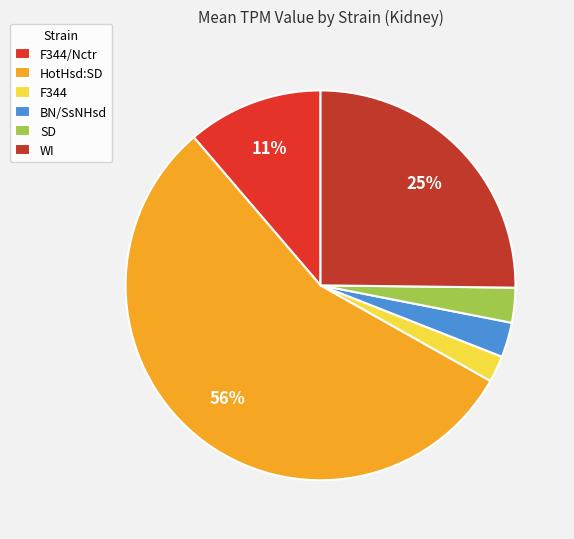

What is the change in value from HotHsd:SD to F344?

-1682.0